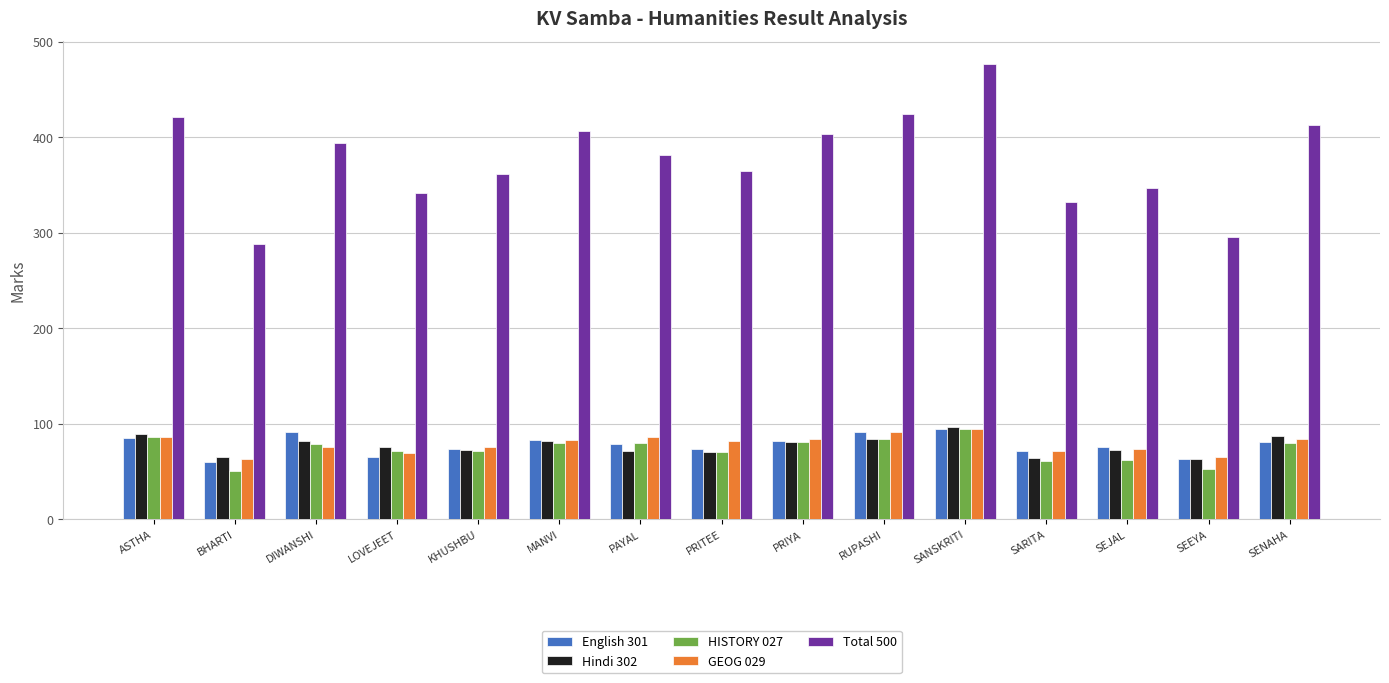

What is the label of the 13th bar from the left?

SEJAL